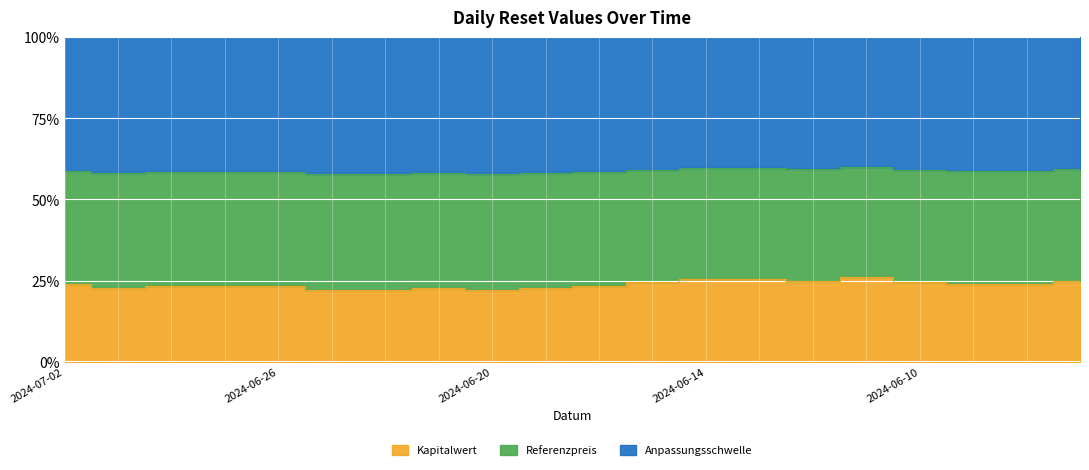

Which series has the largest range (max minus min)?

Referenzpreis